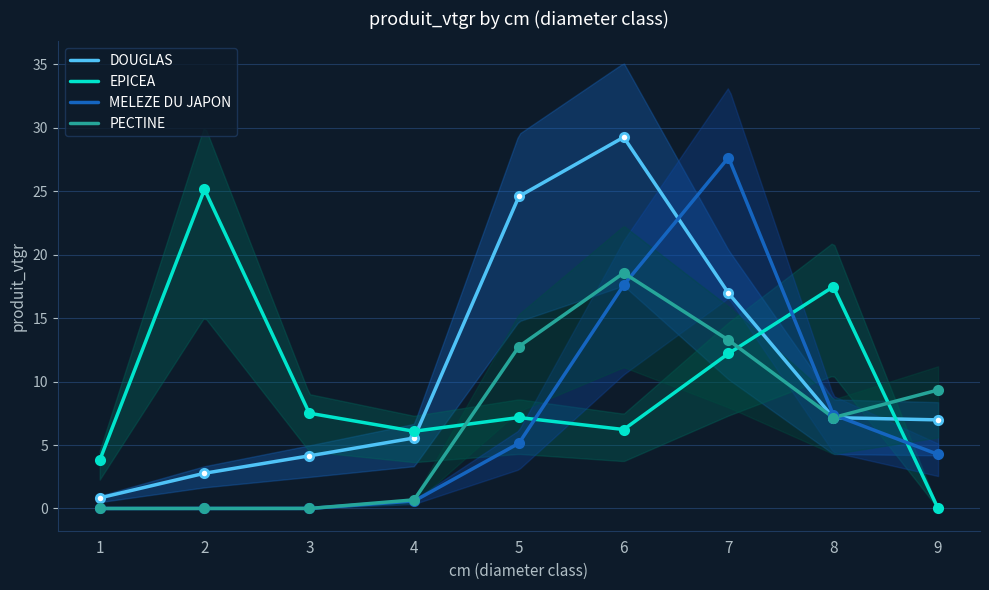

What are all the series names shown in the legend?

DOUGLAS, EPICEA, MELEZE DU JAPON, PECTINE